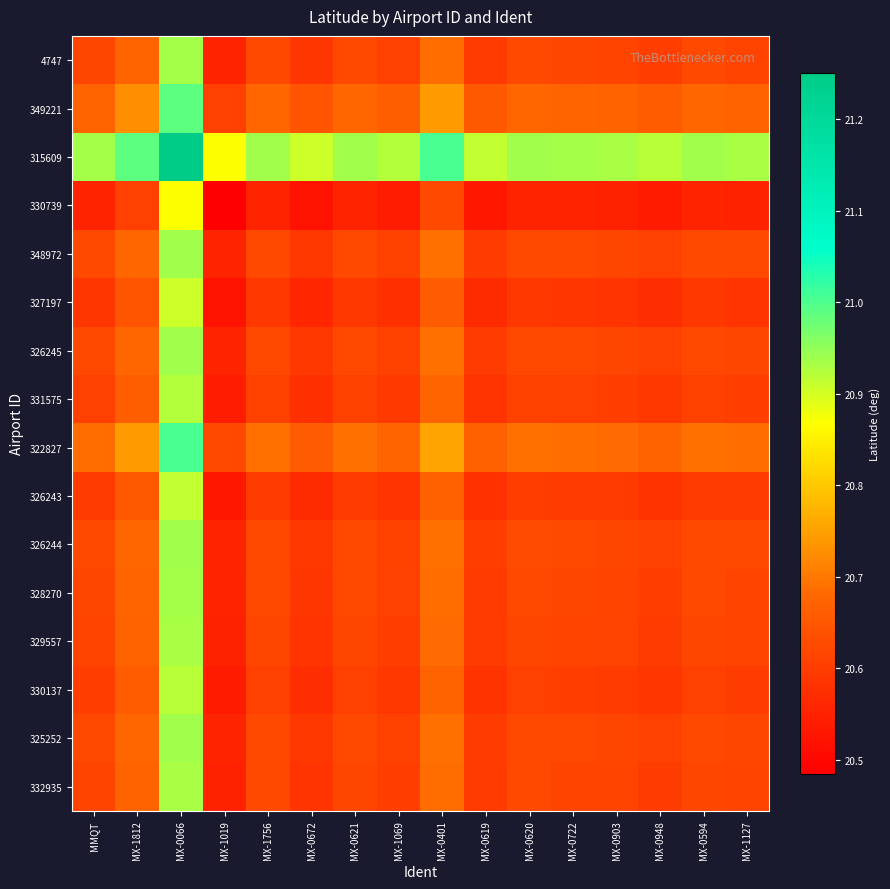

What is the greatest value displayed?

21.3